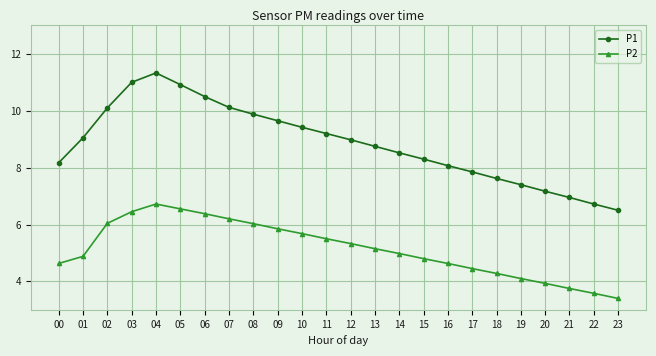

The value of P1 at 07 is 10.1. True or false?

True